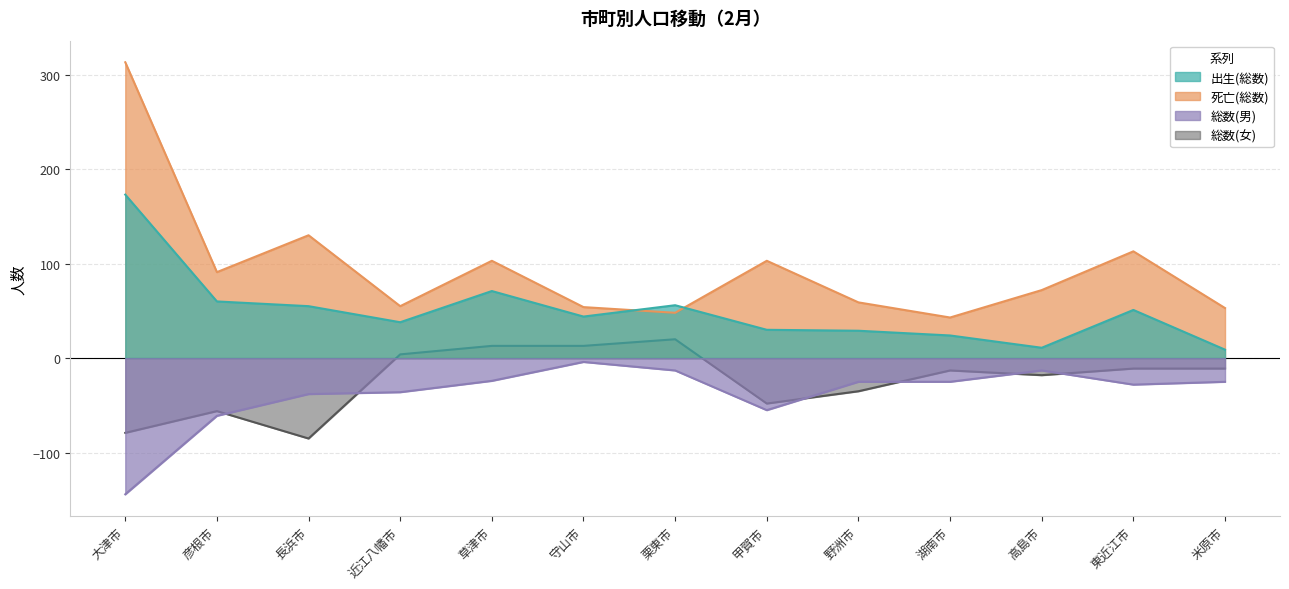

Reading right to left, what are all the values shown in this chart?

総数(男): -25	-28	-13	-25	-25	-55	-13	-4	-24	-36	-38	-61	-144
総数(女): -11	-11	-18	-13	-35	-48	20	13	13	4	-85	-56	-79
出生(総数): 9	51	11	24	29	30	56	44	71	38	55	60	173
死亡(総数): 53	113	72	43	59	103	48	54	103	55	130	91	313